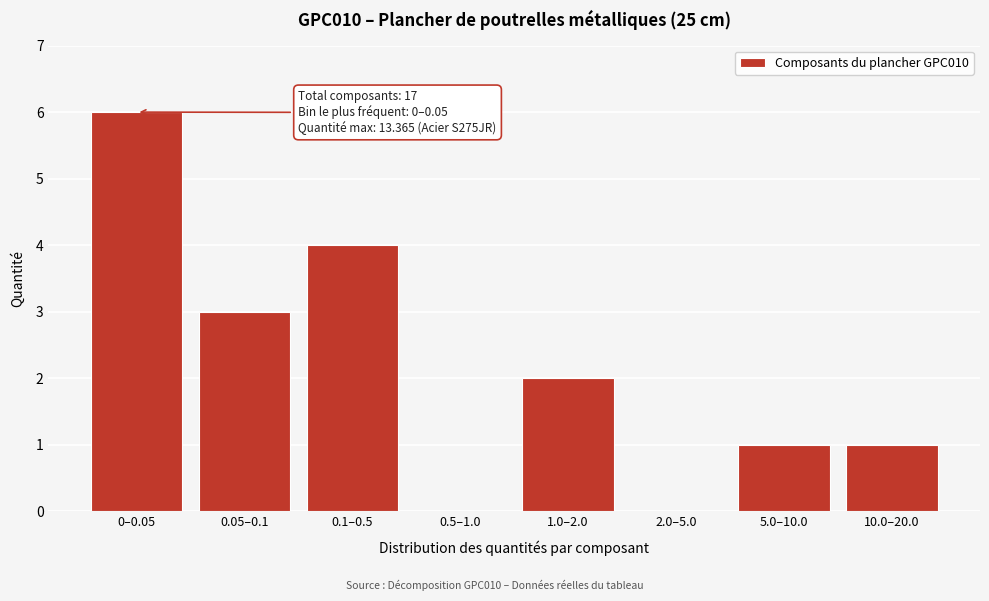

Reading left to right, extract all data points from this chart.

0–0.05=6	0.05–0.1=3	0.1–0.5=4	0.5–1.0=0	1.0–2.0=2	2.0–5.0=0	5.0–10.0=1	10.0–20.0=1